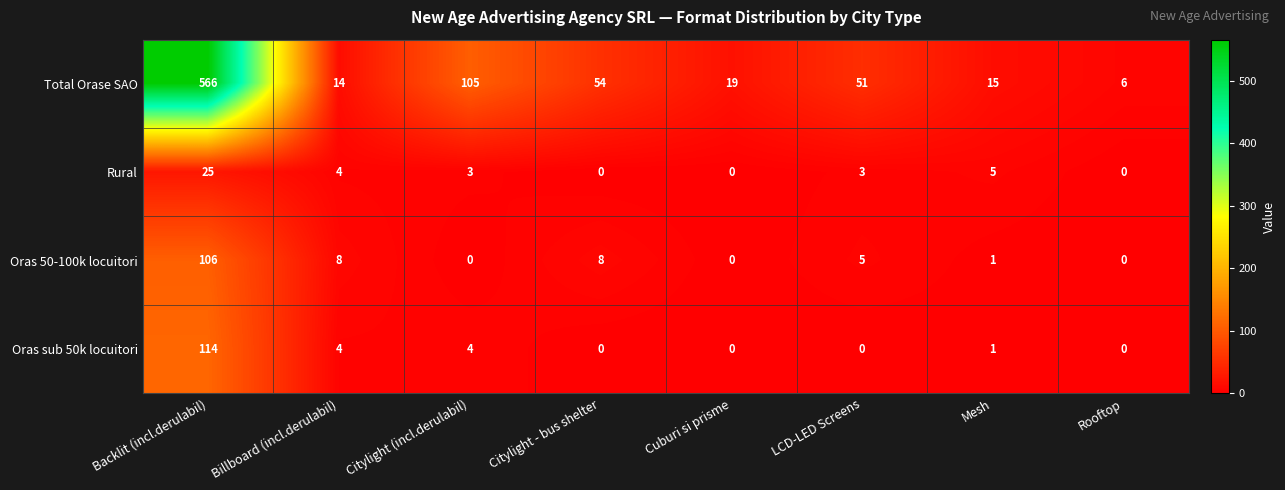

What is the sum of all Total Orase SAO values?

830